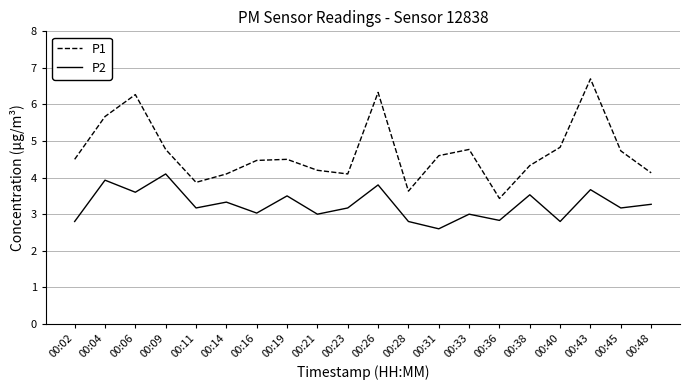

True or false: P1 has a value of 5.7 at 00:04.

True